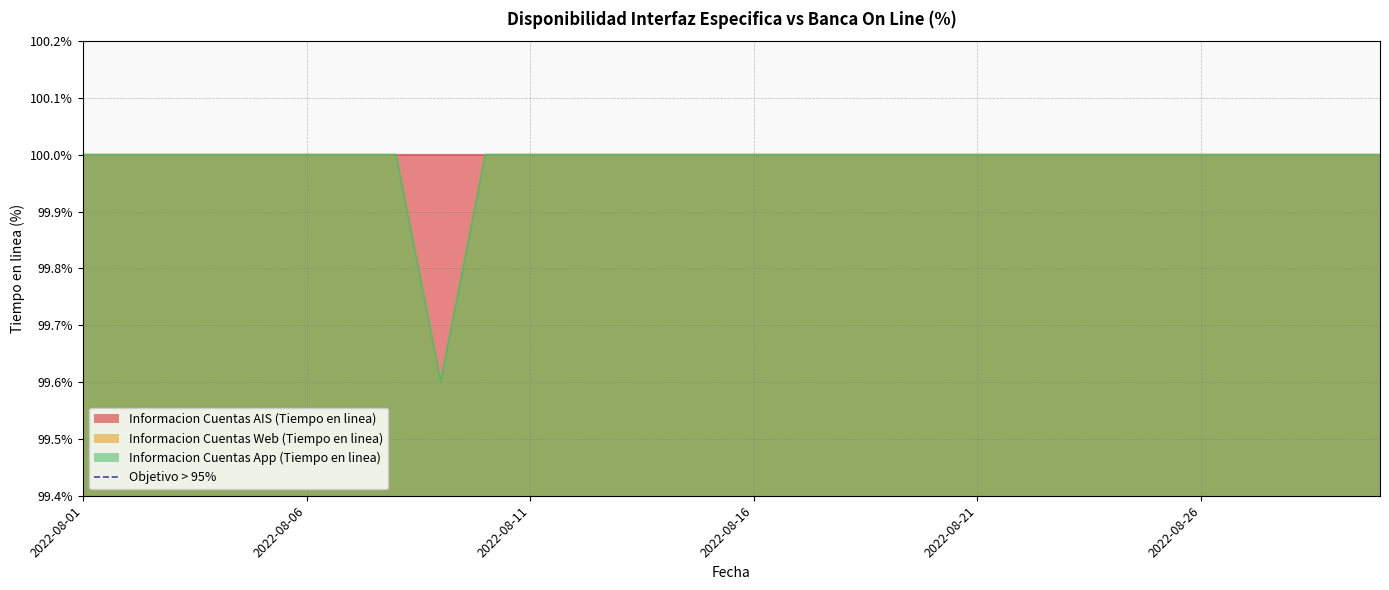

How many interior local valleys does the Informacion Cuentas Web (Tiempo en linea) series have?

1